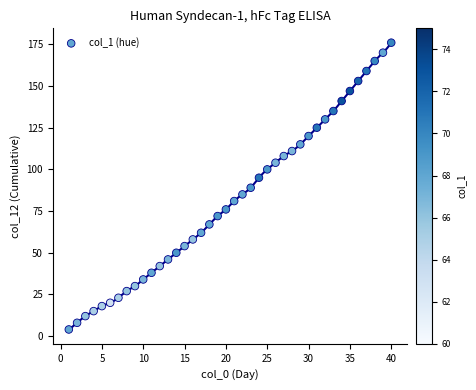

What is the range of X values (max minus min)?

39